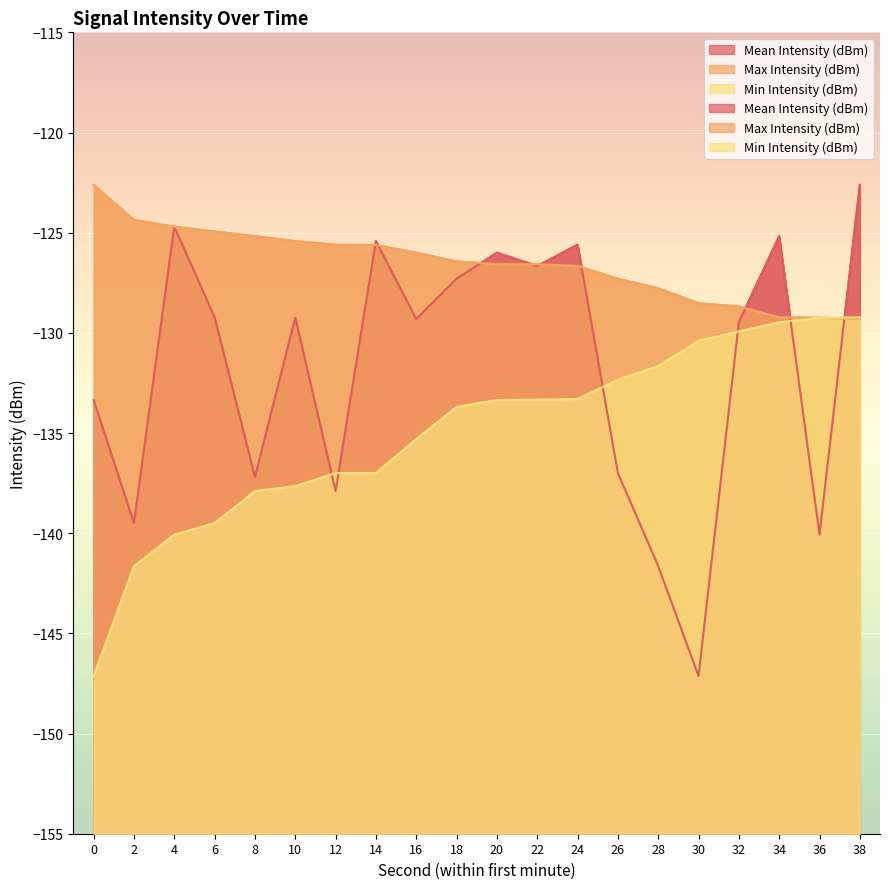

How many intersections are there between Min Intensity (dBm) and Mean Intensity (dBm)?

6